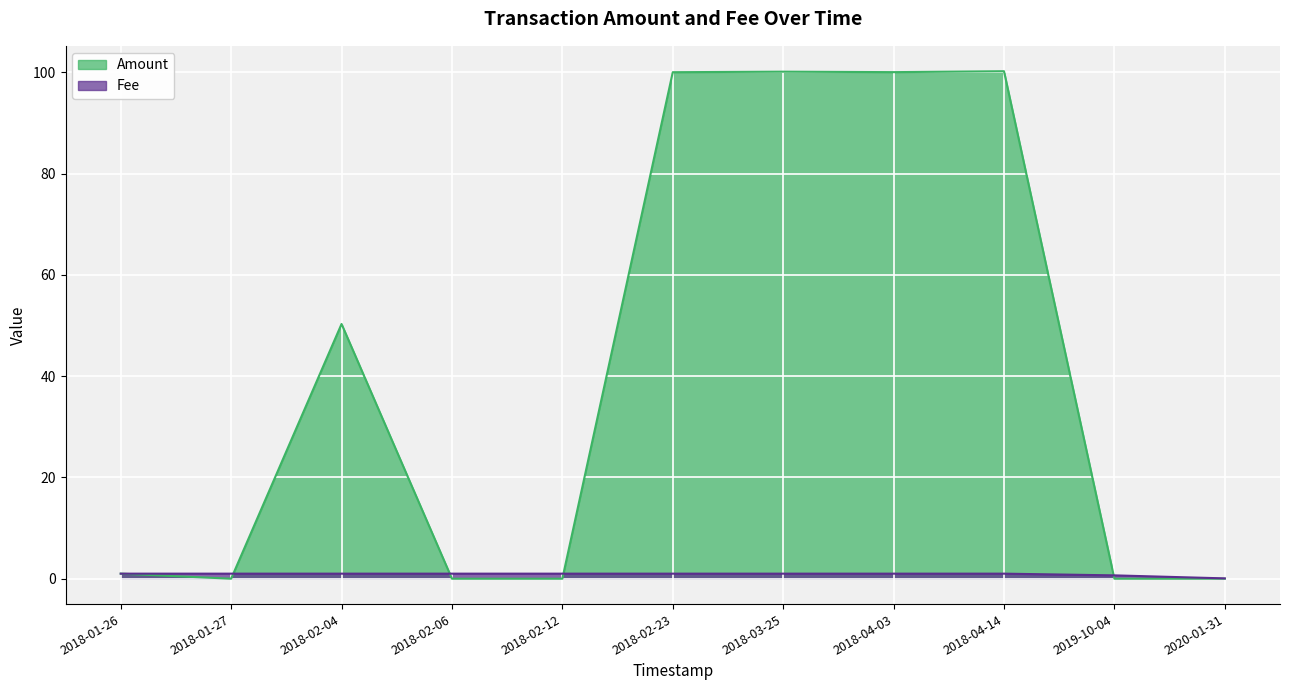

True or false: Fee has a value of 1.0 at 2018-02-12.

True